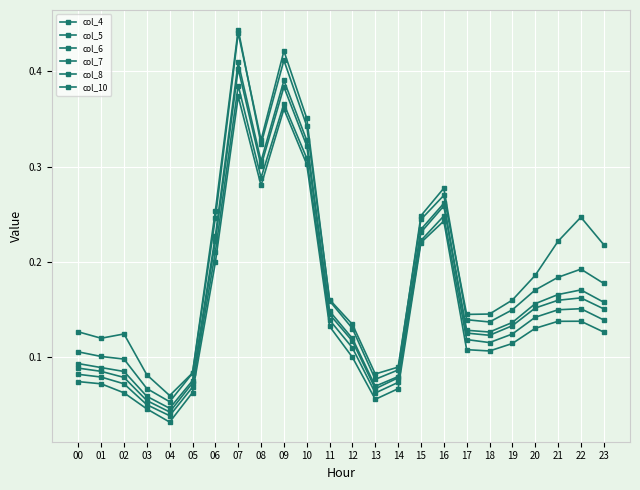

What is the minimum value for col_4?

0.1